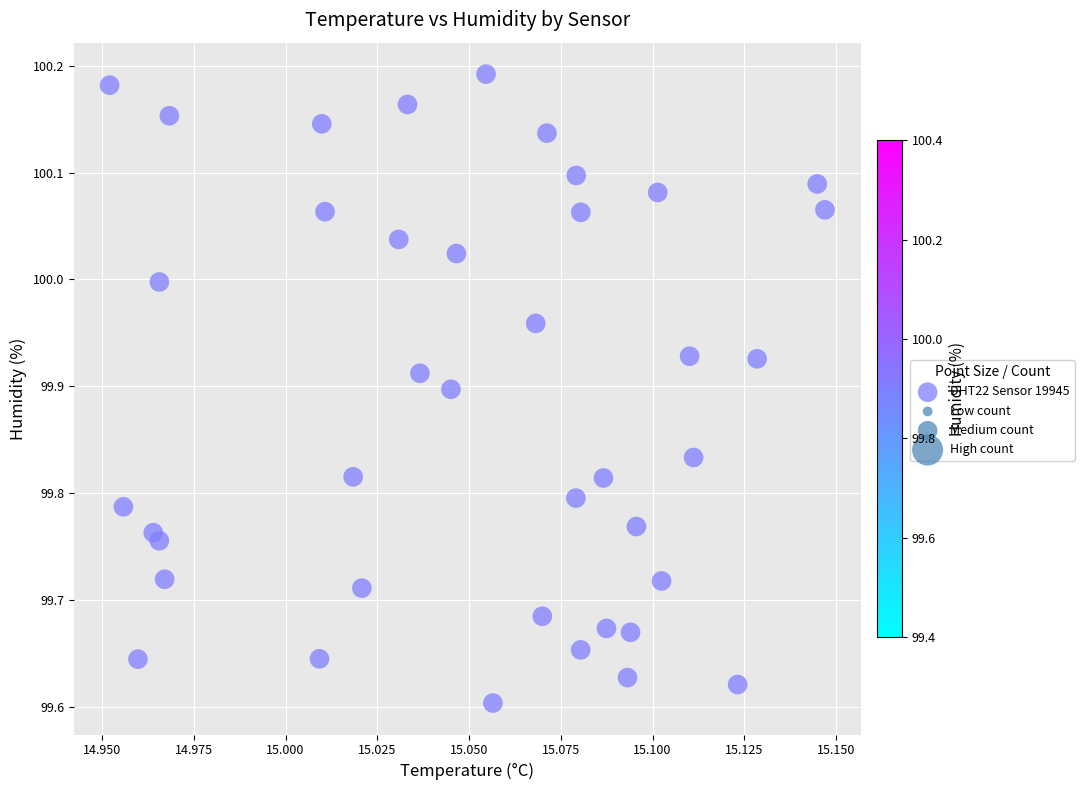

What is the range of Y values (max minus min)?

0.6